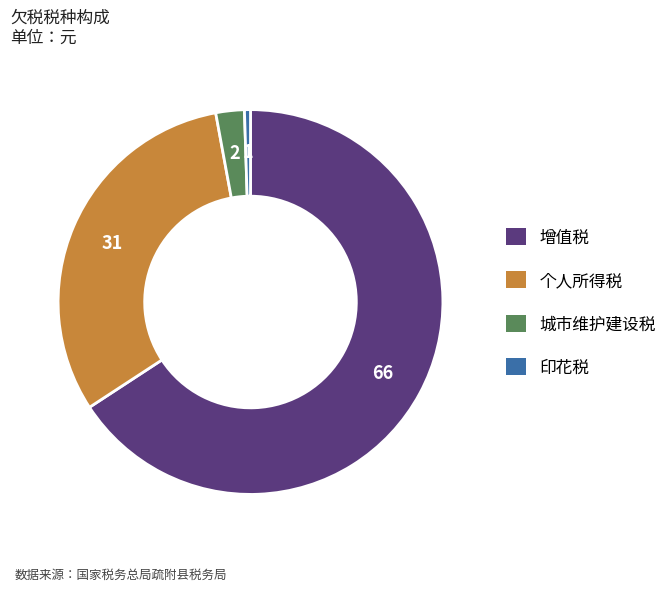

Approximately how many times larger is the value at 增值税 compared to 城市维护建设税?

27.5